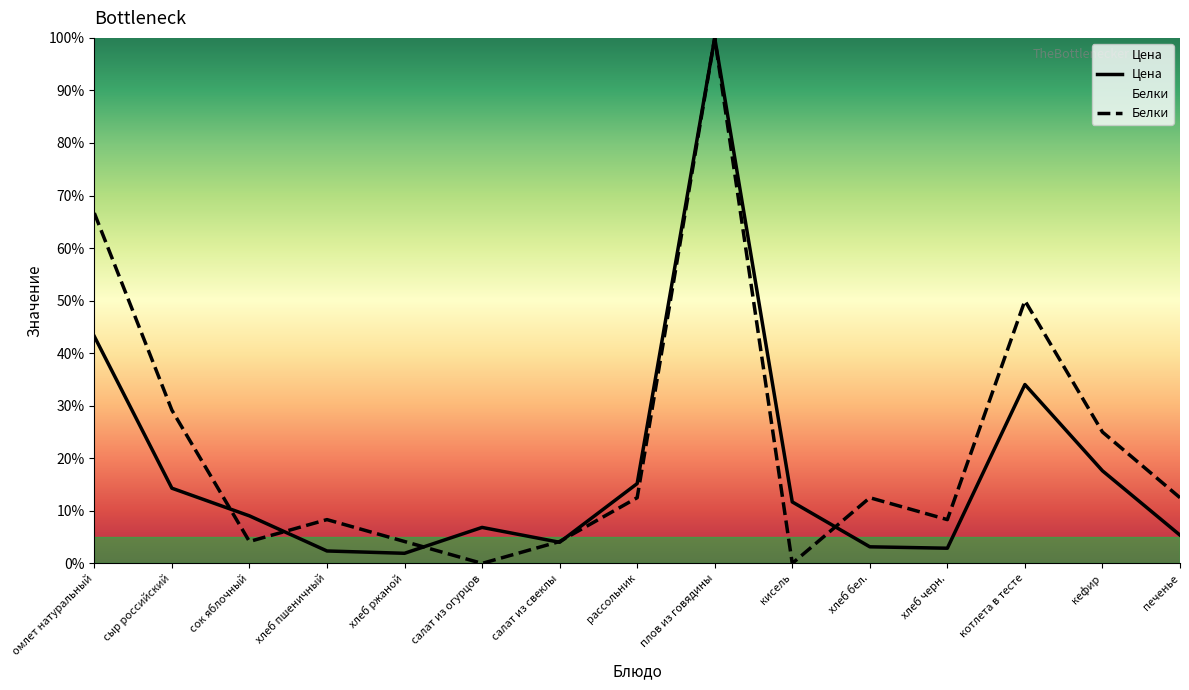

At which label is Цена closest to 50?

омлет натуральный